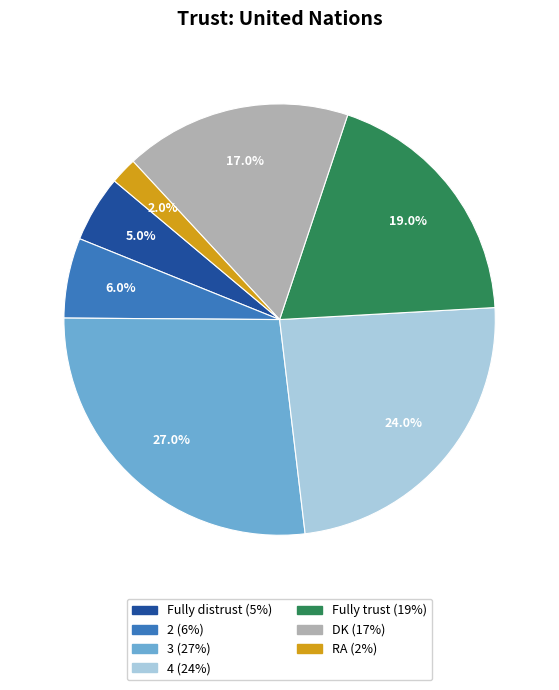

Between 4 and DK, which is larger?

4